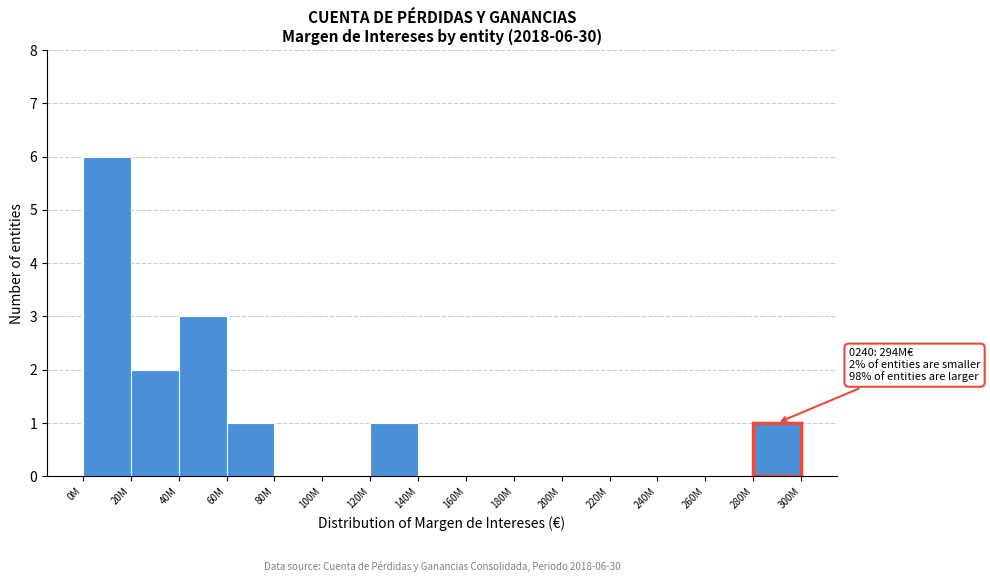

Reading left to right, extract all data points from this chart.

0M=6	20M=2	40M=3	60M=1	80M=0	100M=0	120M=1	140M=0	160M=0	180M=0	200M=0	220M=0	240M=0	260M=0	280M=1